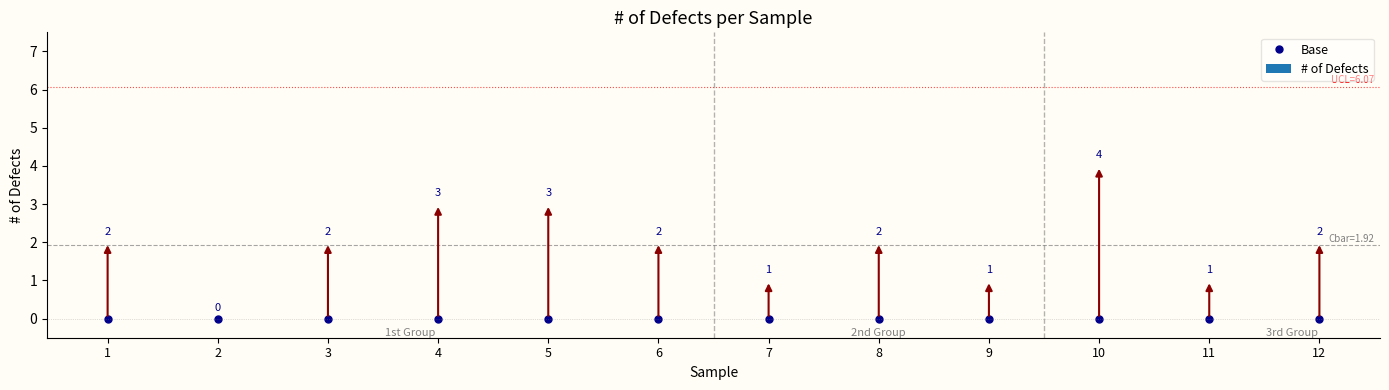

List the labels in order of value, largest first.

10, 4, 5, 1, 3, 6, 8, 12, 7, 9, 11, 2